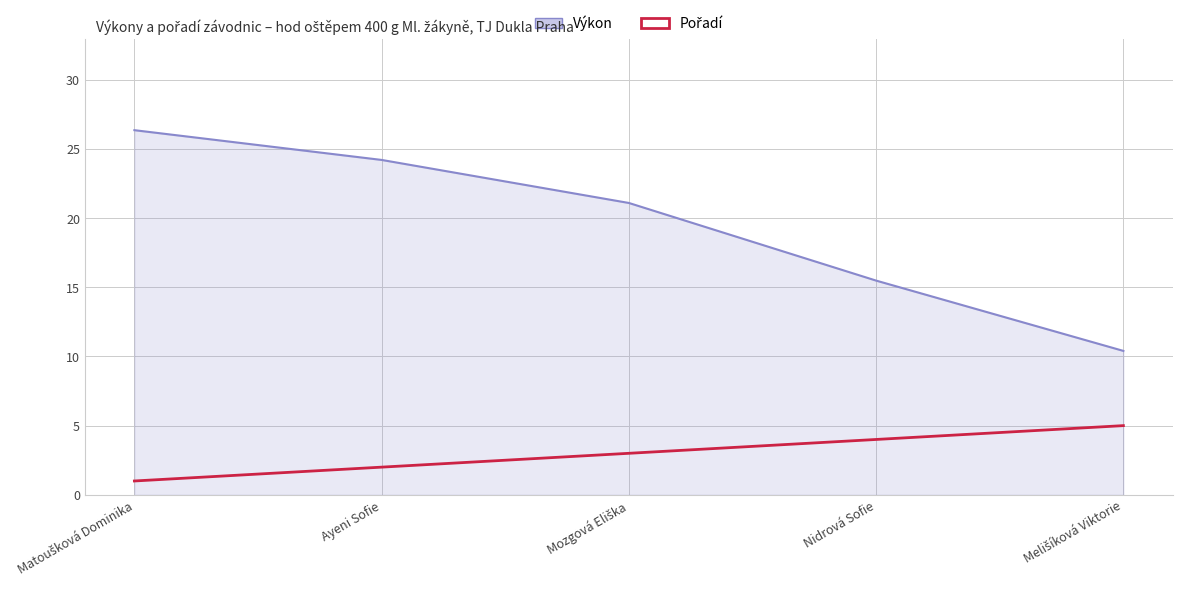

What is the difference between the highest and lowest values at Ayeni Sofie?

22.2